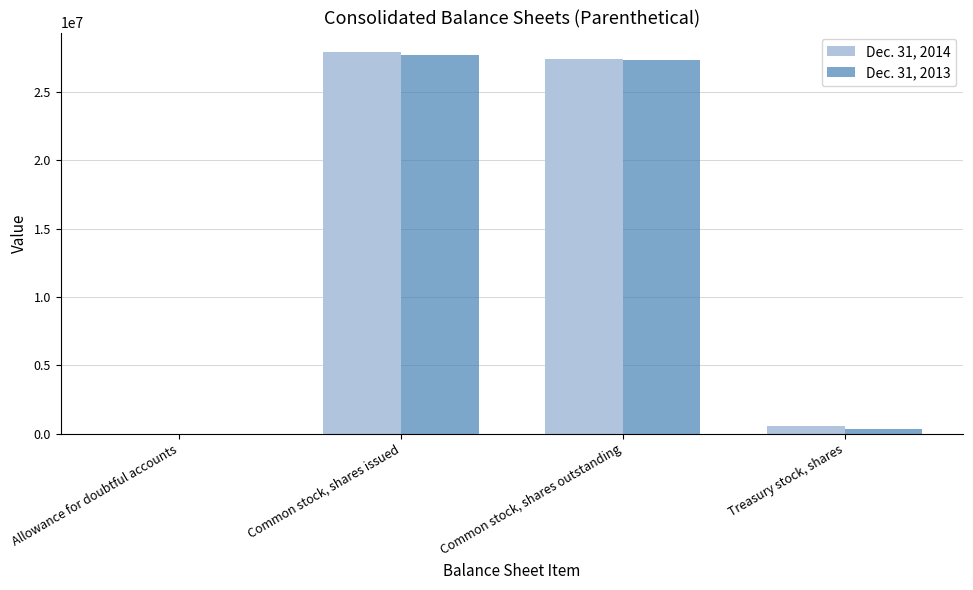

Is it true that Dec. 31, 2014 equals 27391709 at Common stock, shares outstanding?

True